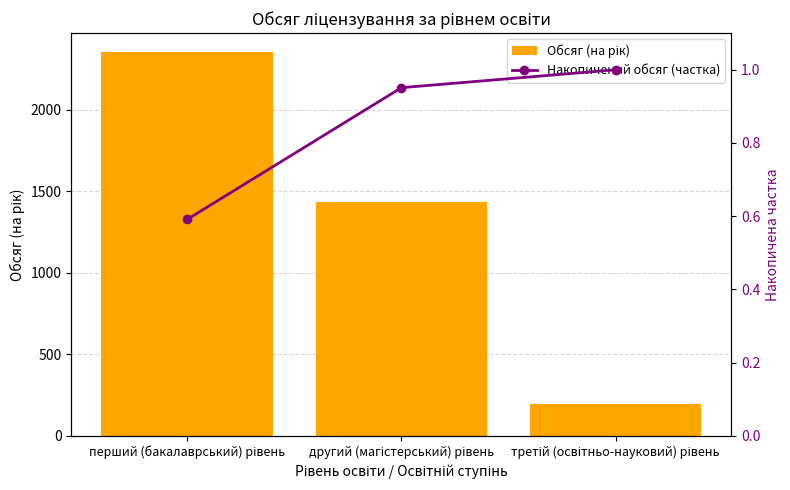

Which series has the largest range (max minus min)?

Обсяг (на рік)